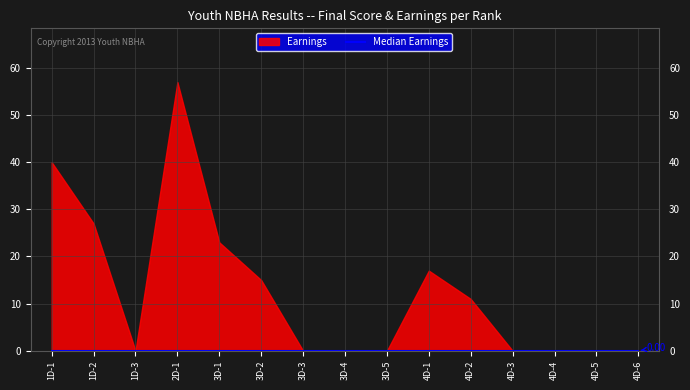

At how many categories does at least one series exceed 48?

1